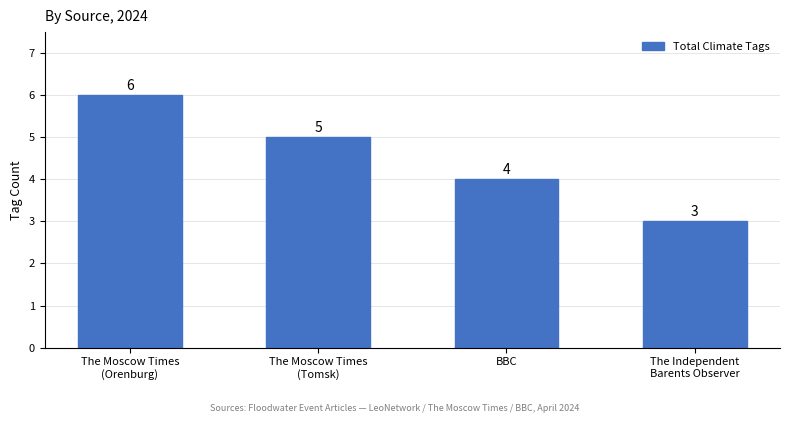

What position from the right is BBC?

2